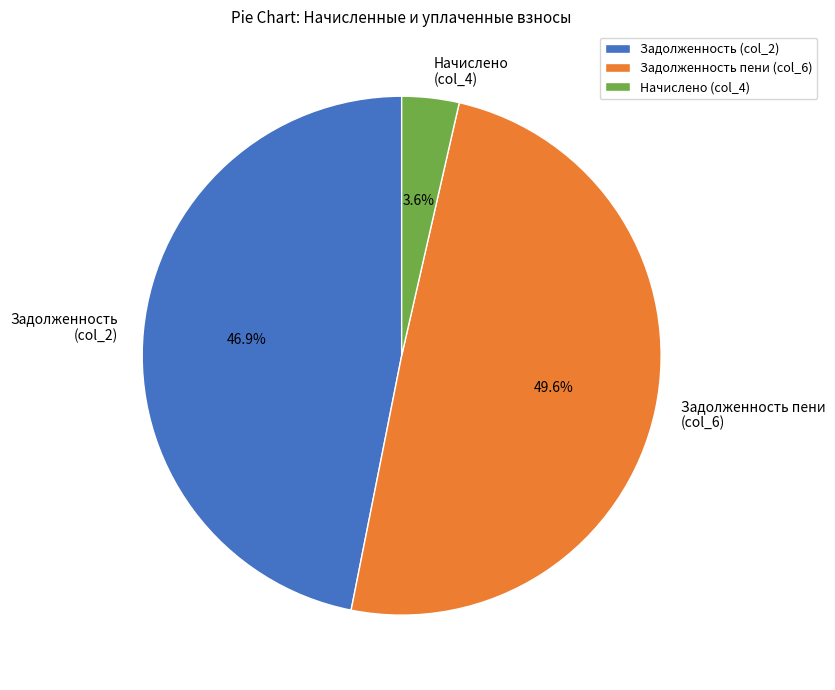

Rank the categories by value from lowest to highest.

Начислено (col_4), Задолженность (col_2), Задолженность пени (col_6)